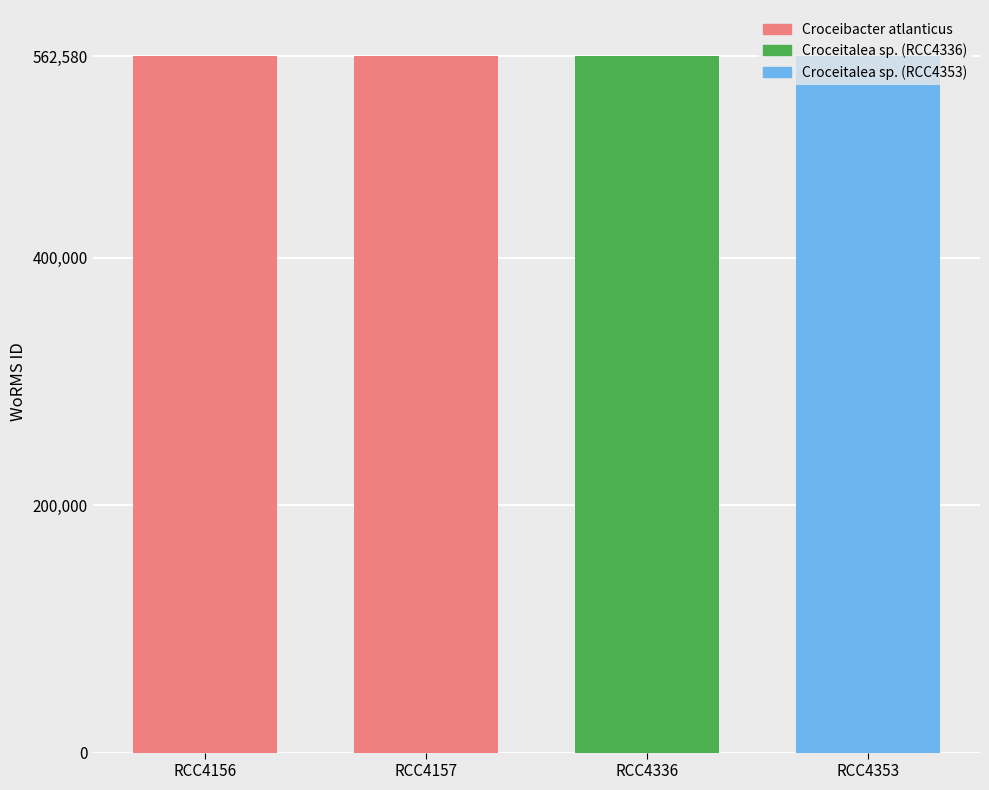

What is the minimum value shown in the chart?

562580